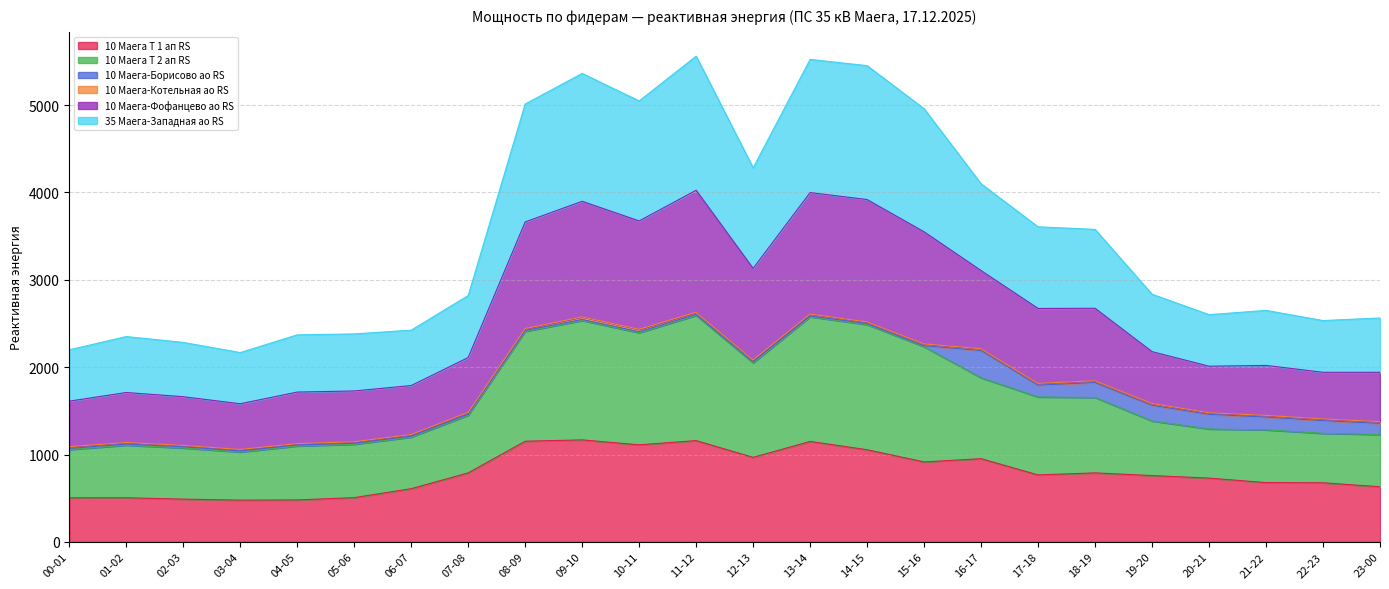

What is the maximum value for 10 Маега Т 1 ап RS?

1167.8